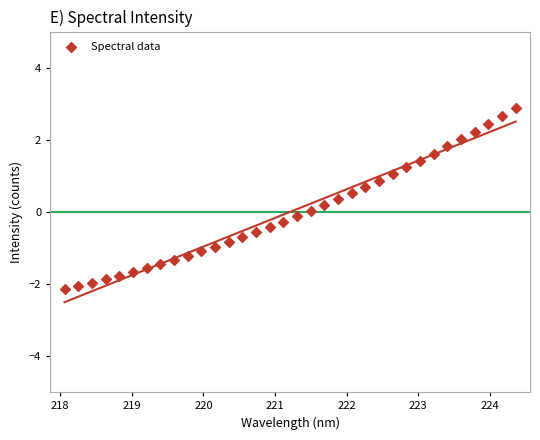

What is the range of X values (max minus min)?

6.3